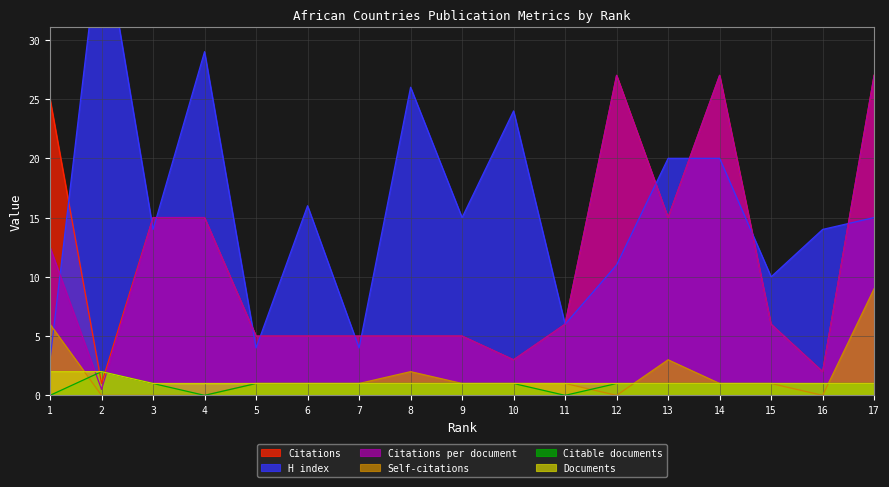

What is the difference between the second highest and minimum values in the Citable documents series?

1.0